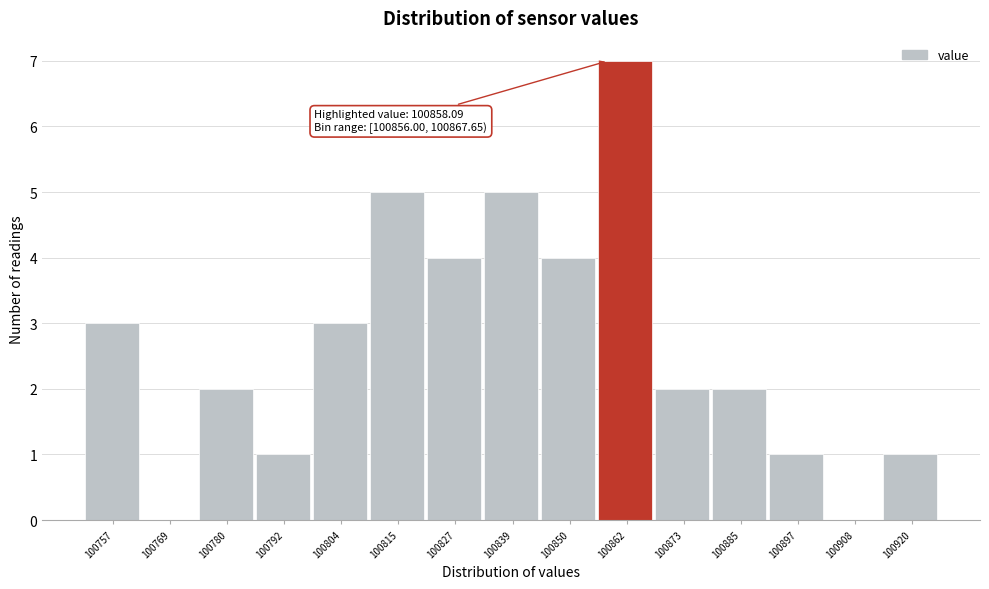

Over which range of the x-axis is the bar tallest?

100856 to 100868